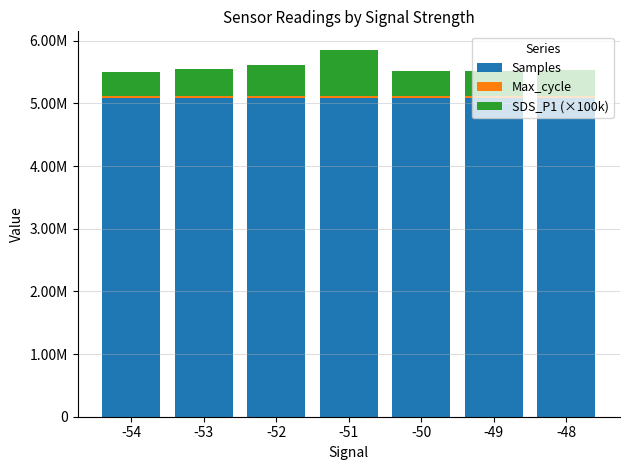

Is it true that Samples equals 8971266 at -49?

False